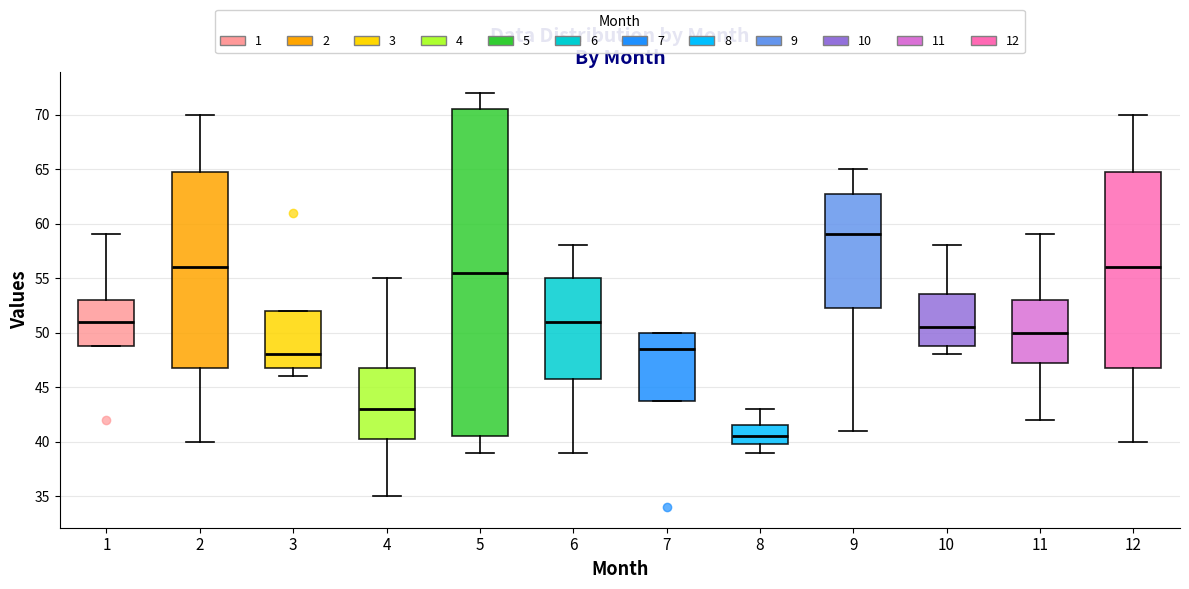

Comparing the boxes themselves (not the whiskers), which one is the tallest?

5